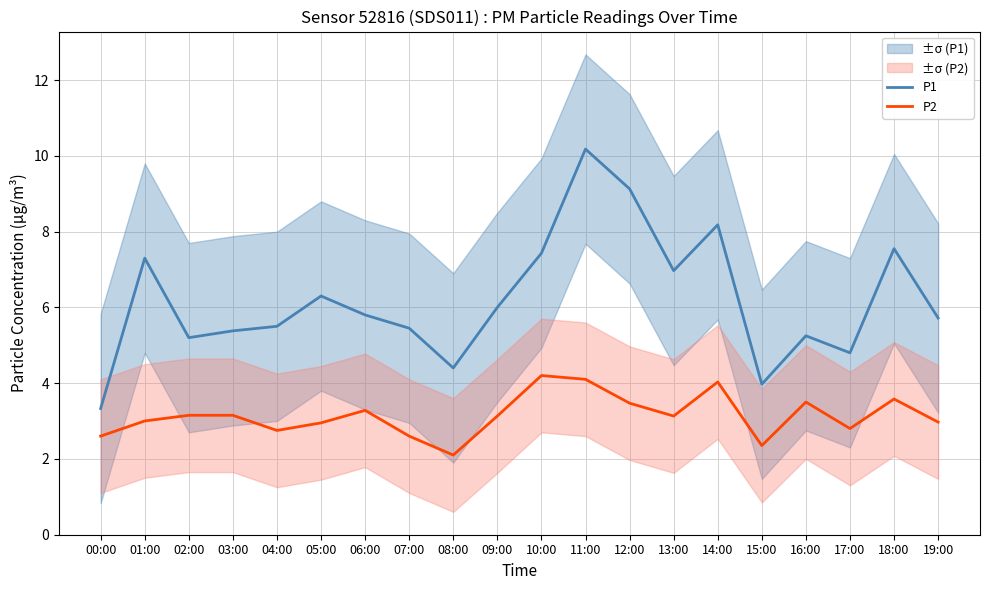

Is the value of P2 at 12:00 greater than the value of P1 at 06:00?

No